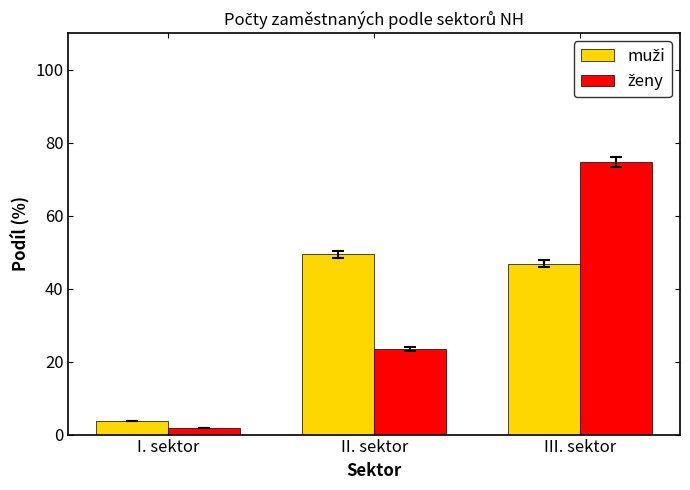

What is the label of the 1st bar from the left?

I. sektor